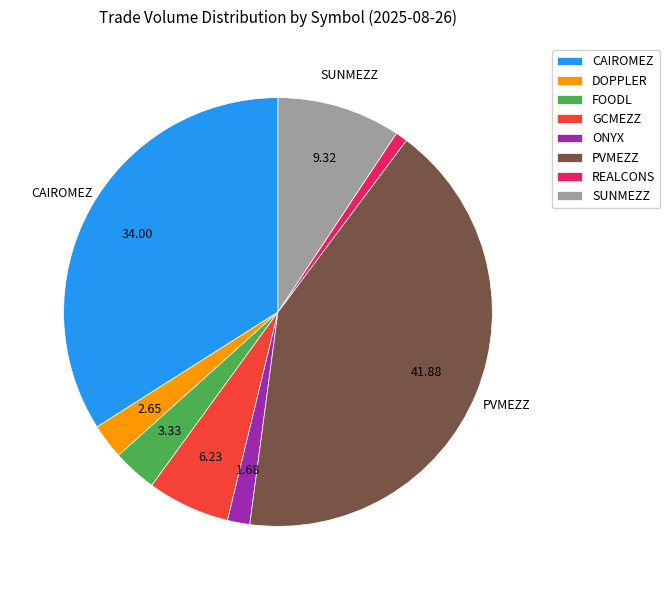

Is it true that SUNMEZZ is 9% of the pie?

True